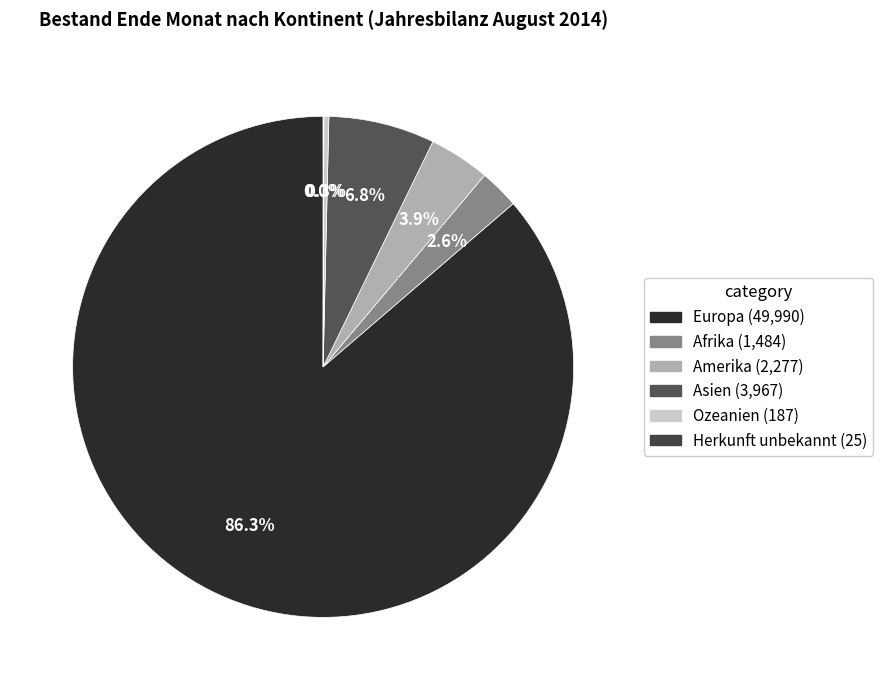

True or false: Amerika accounts for 14% of the total.

False